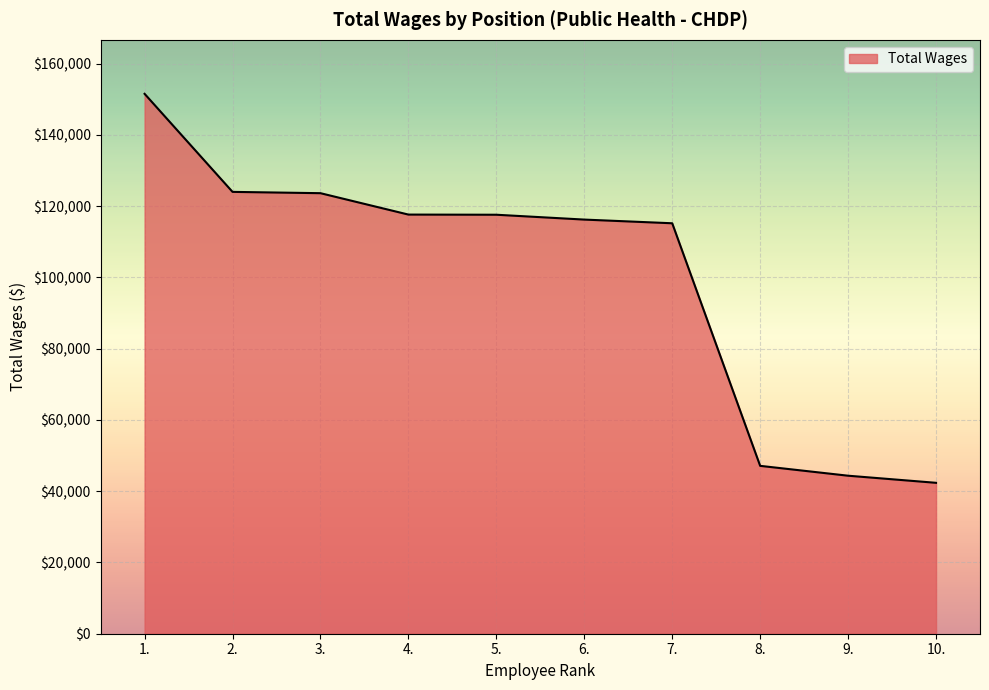

What is the smallest value displayed?

42353